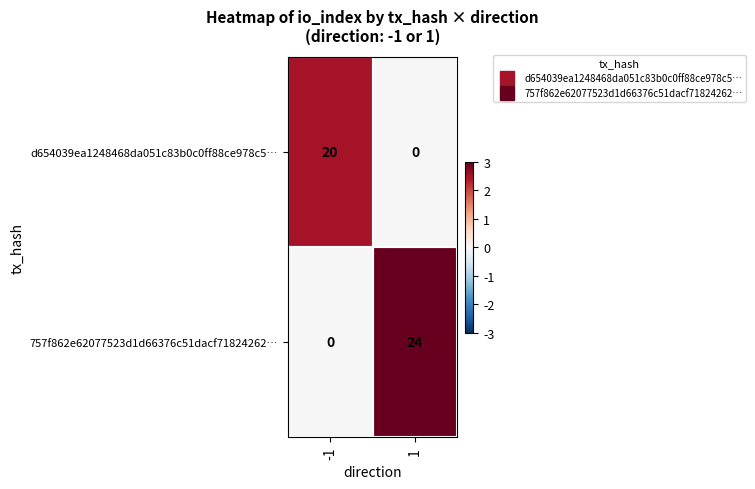

What is the difference between the maximum and minimum values in the 757f862e62077523d1d66376c51dacf71824262… series?

24